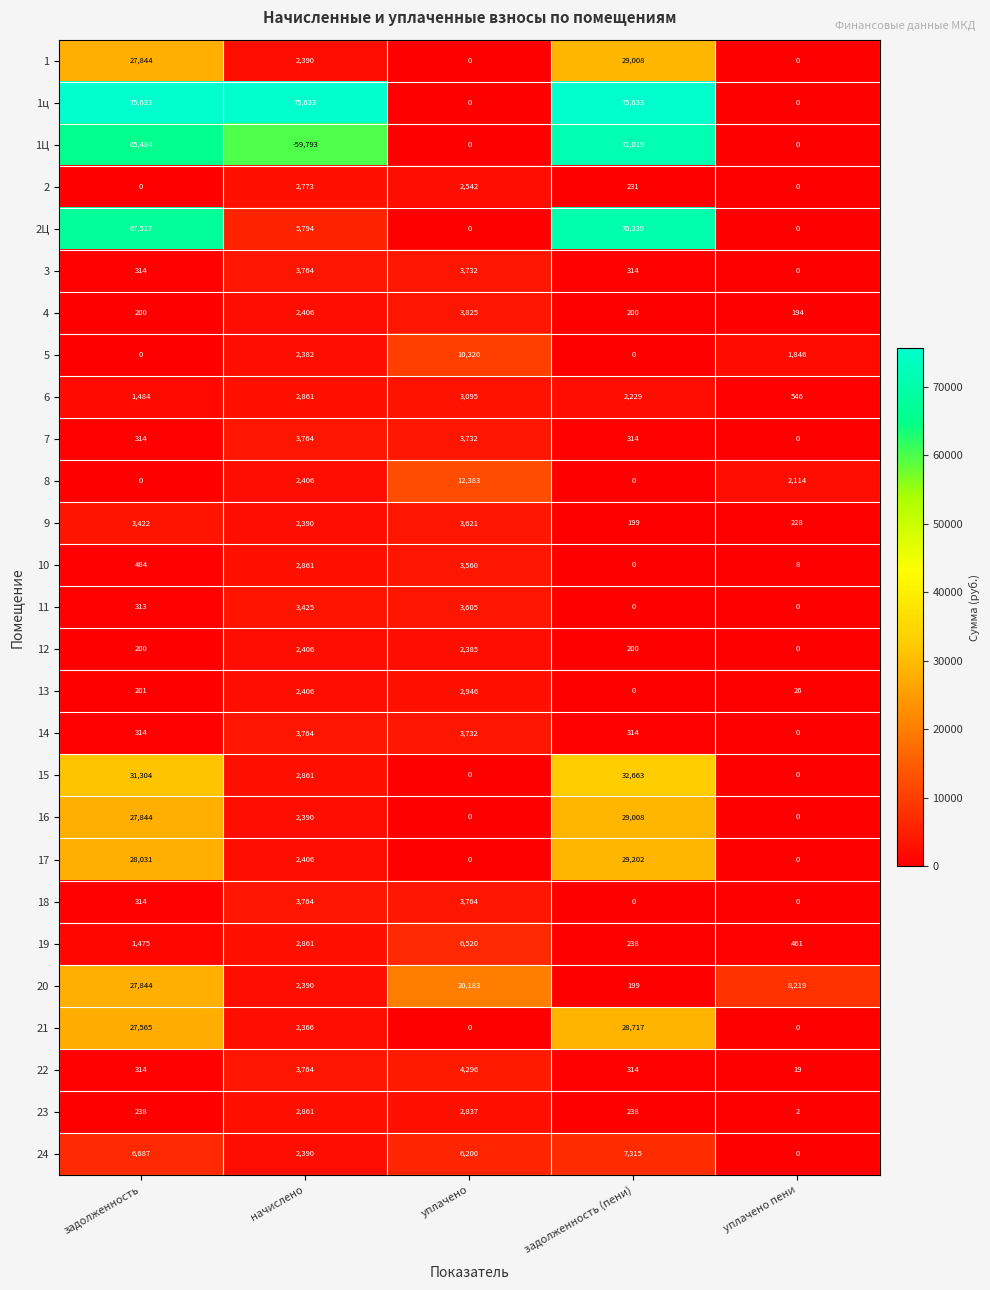

Between начислено and задолженность (пени), which series saw the biggest shift?

1Ц